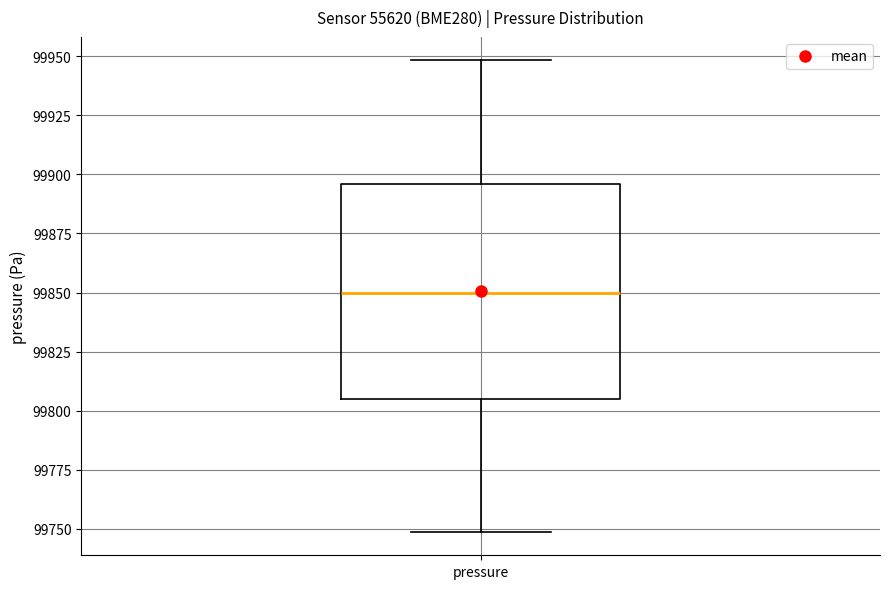

Transcribe this box plot: give where the median line is, the range the box spans, and where the two whiskers end, as read against the y-axis. The values are not printed on the chart, so give them approximately, as read against the axis.

median 99850, box 99805 to 99895, whiskers 99750 to 99950